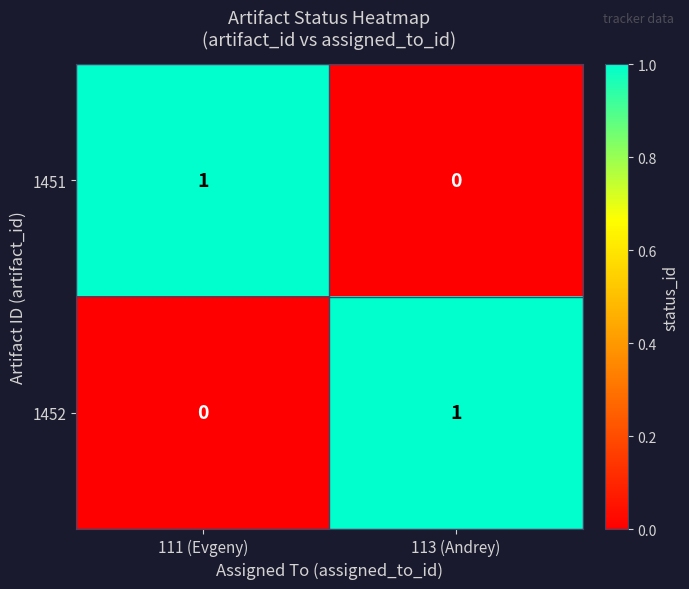

Where is 1451 nearest to the value 0?

113 (Andrey)